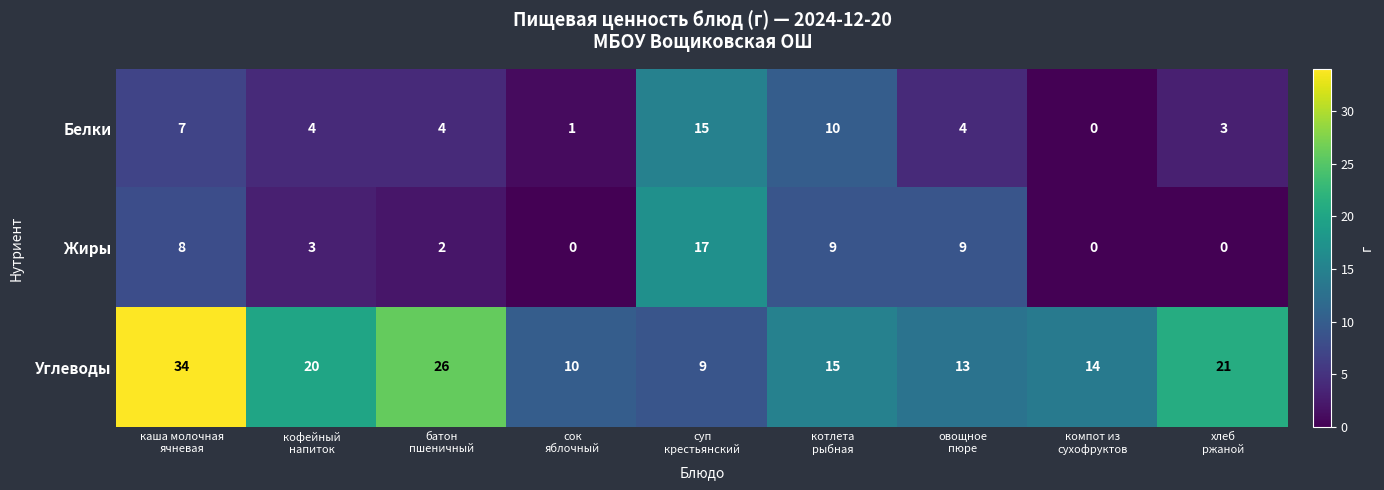

Which series changed the most between овощное
пюре and компот из
сухофруктов?

Жиры